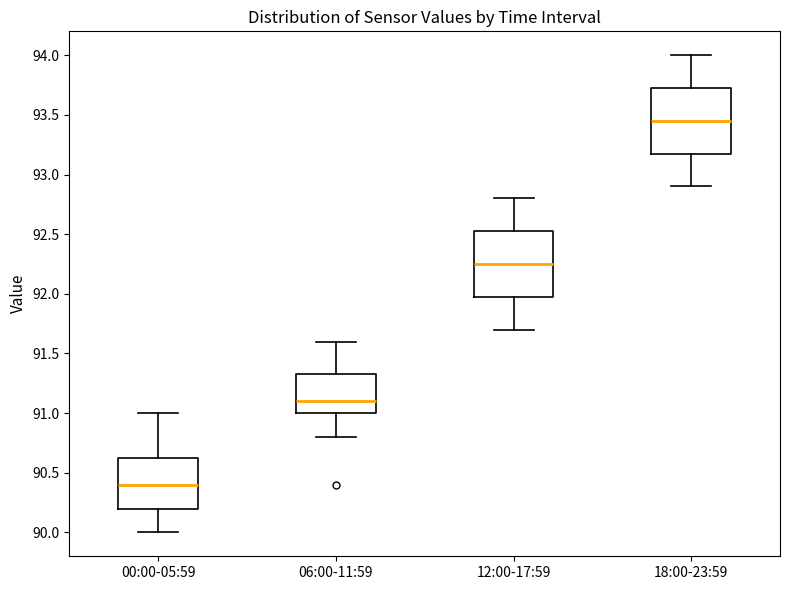

Reading left to right, read every box against the y-axis: the position of its median line, the range the box covers, and the ends of its whiskers. The values are not printed on the chart, so give them approximately, as read against the axis.

00:00-05:59: median 90.40, box 90.20 to 90.65, whiskers 90.00 to 91.00
06:00-11:59: median 91.10, box 91.00 to 91.35, whiskers 90.80 to 91.60
12:00-17:59: median 92.25, box 92.00 to 92.55, whiskers 91.70 to 92.80
18:00-23:59: median 93.45, box 93.20 to 93.75, whiskers 92.90 to 94.00